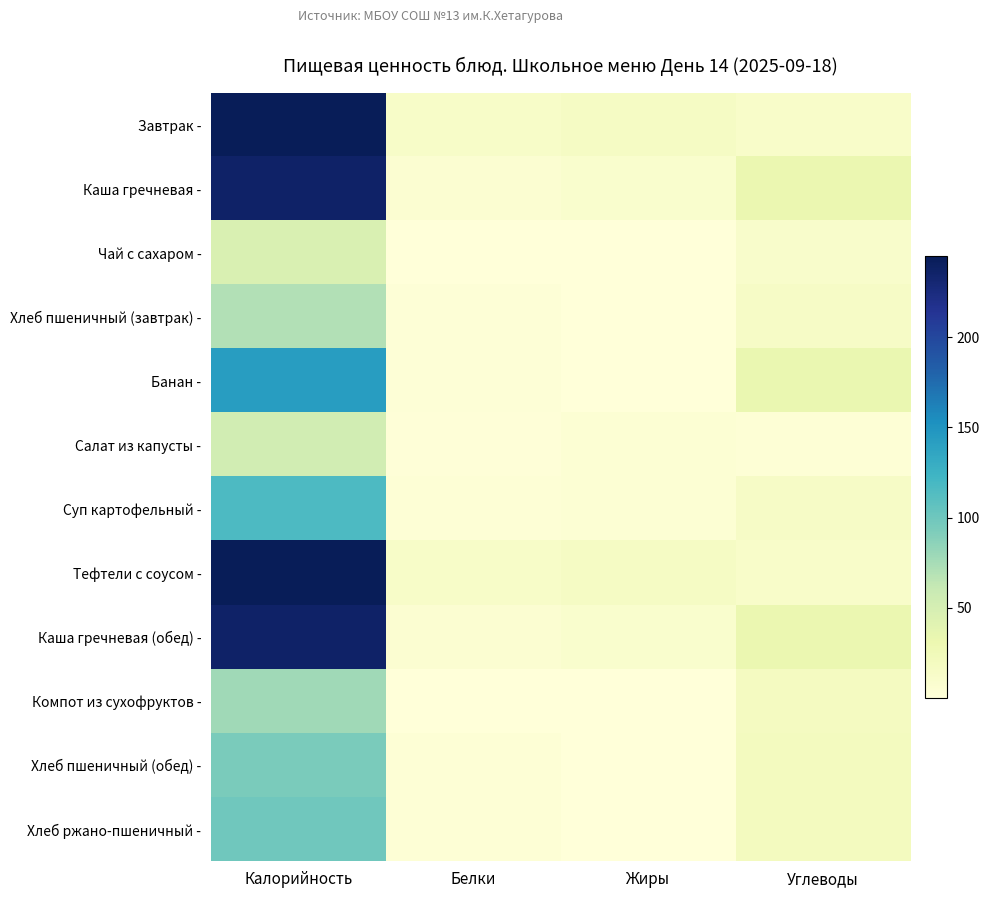

What is the spread (max minus min) of values at Жиры?

16.2